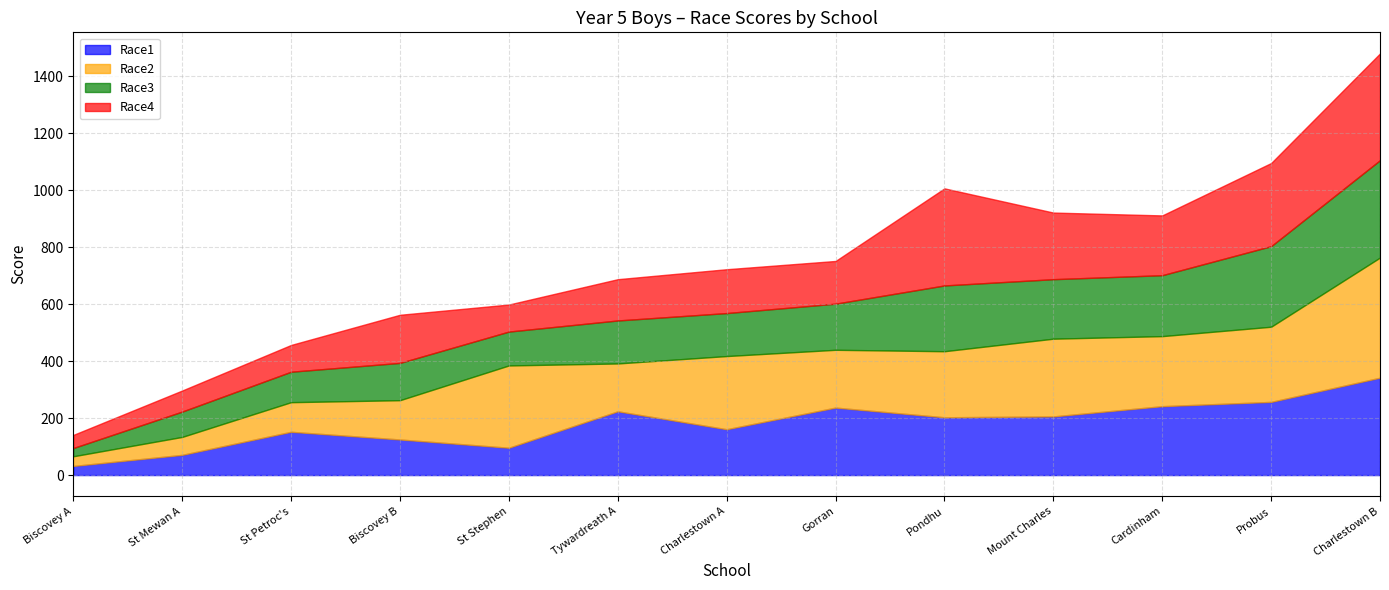

What is the label of the 10th point from the left?

Mount Charles